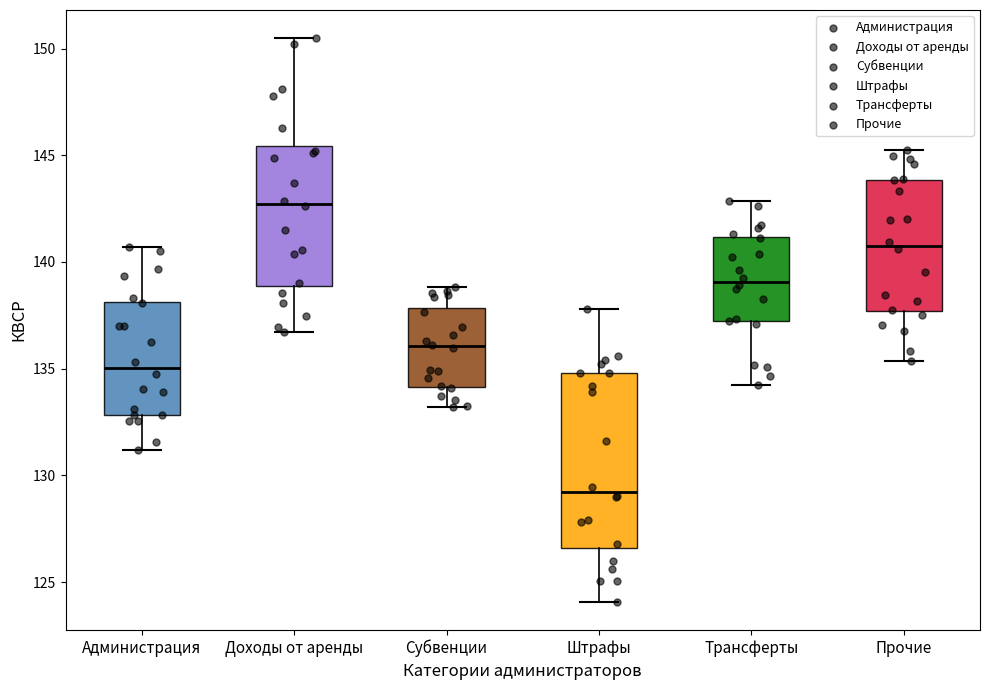

Which box is the tallest, from its lower edge to its upper edge?

Штрафы